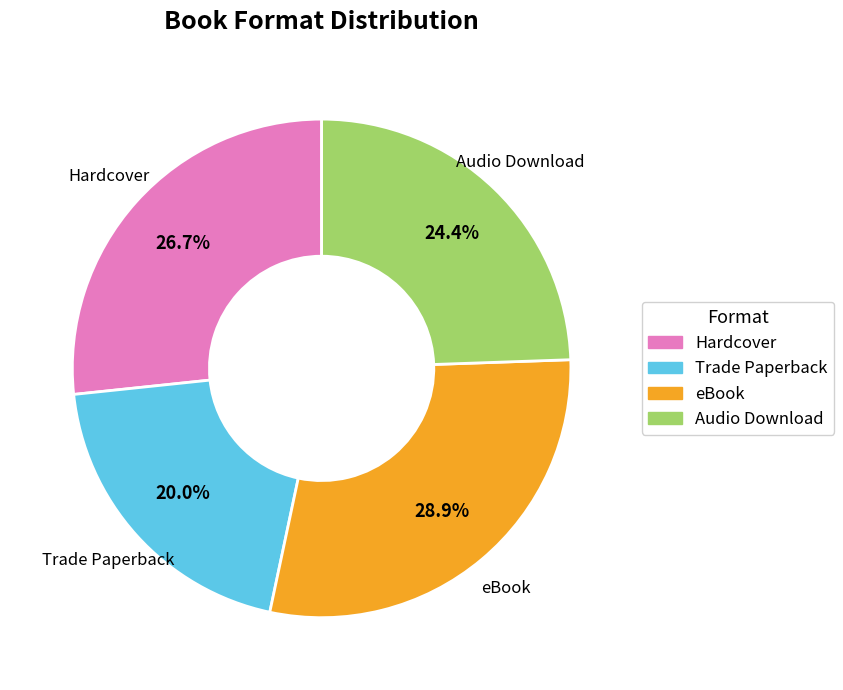

Is there any slice that represents more than half of the pie?

No